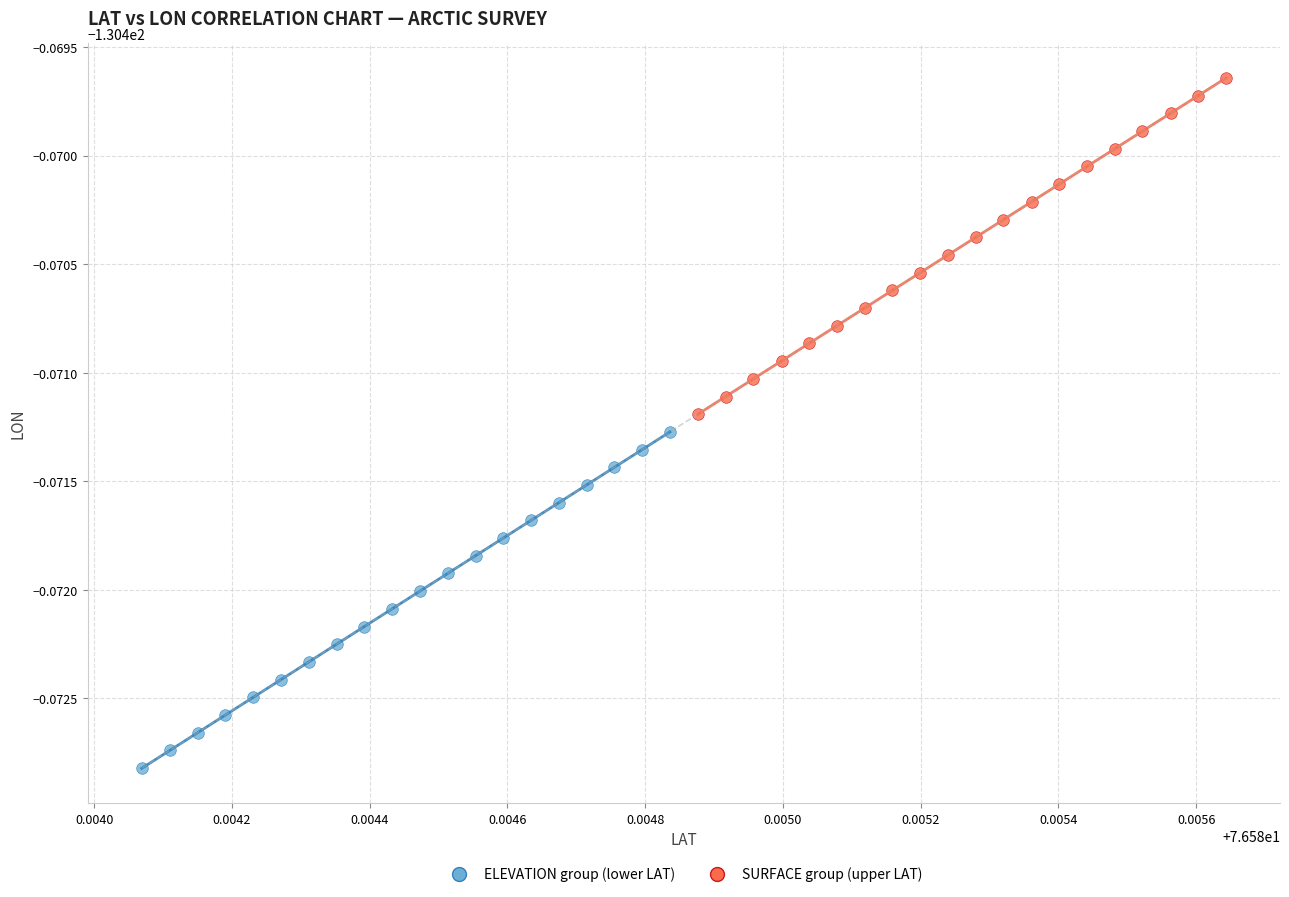

Which series reaches the minimum Y coordinate?

ELEVATION group (lower LAT)